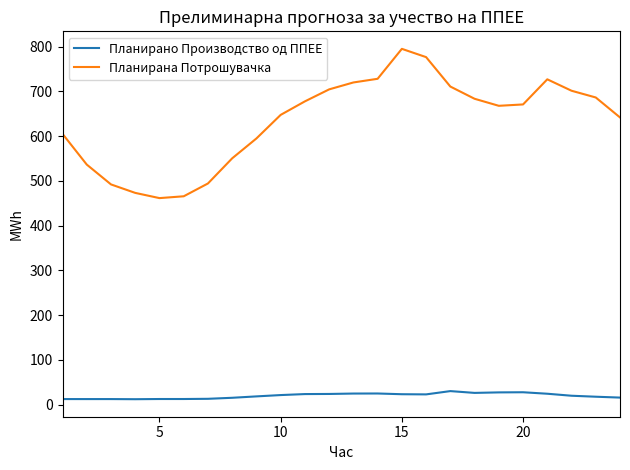

Which series has the widest spread of values?

Планирана Потрошувачка